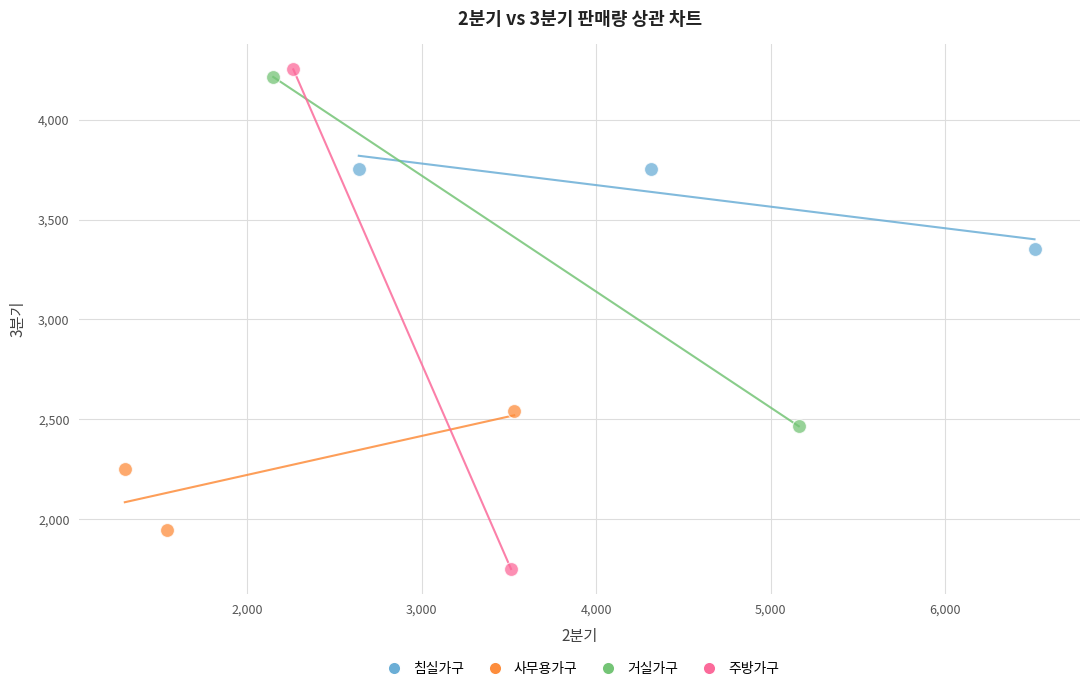

Which series contains the highest Y value?

주방가구